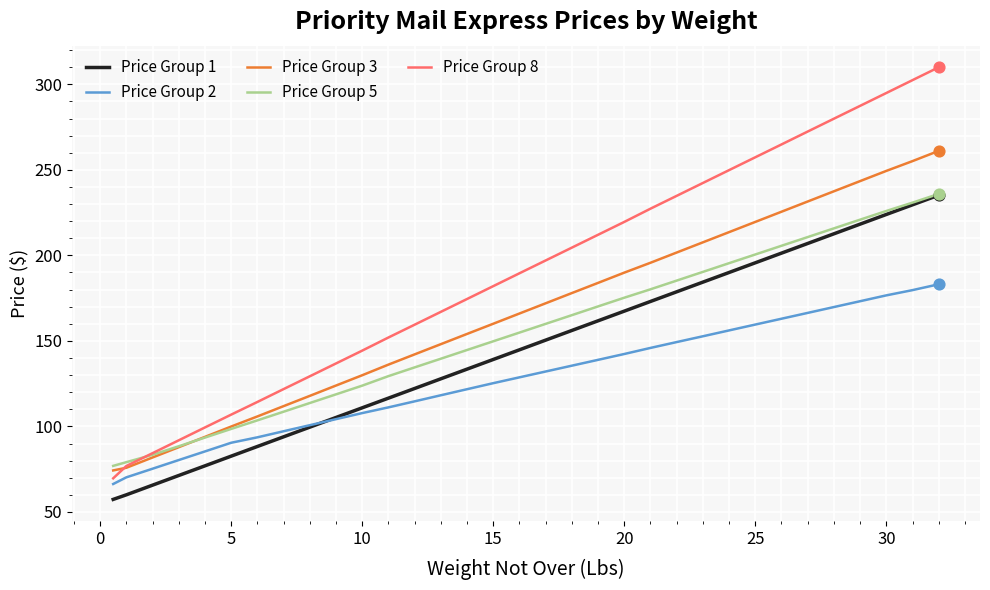

Which series has the largest total across all categories?

Price Group 8